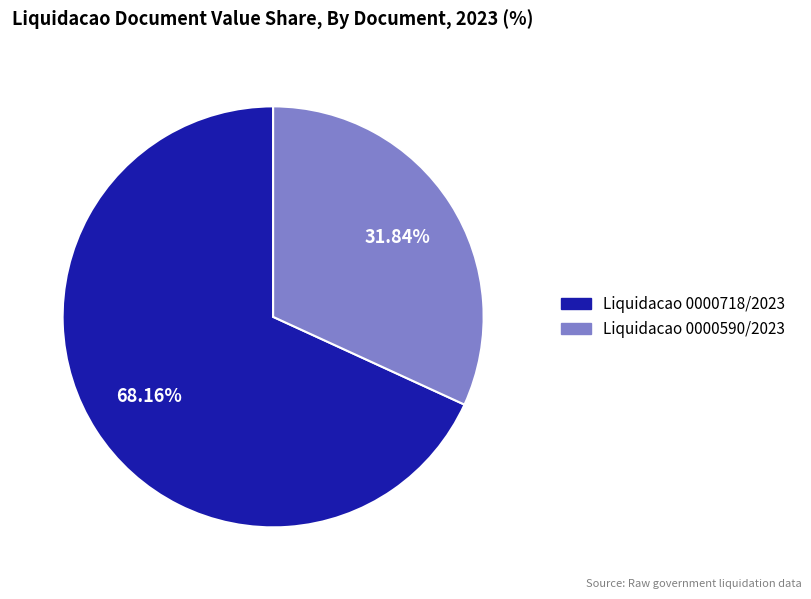

What percentage is the Liquidacao 0000718/2023 slice, to the nearest percent?

68%